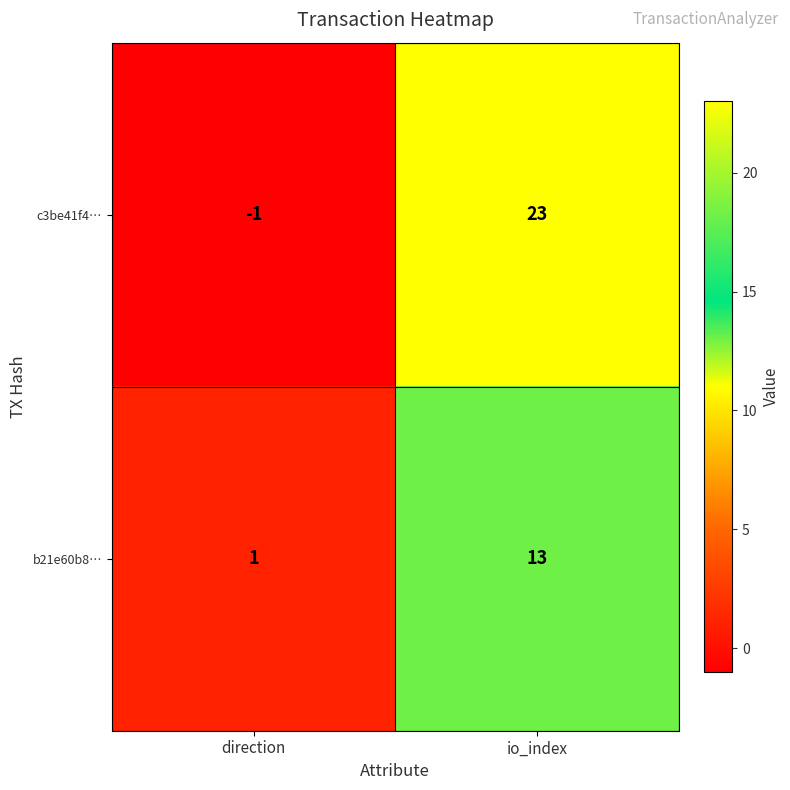

At which category does the chart reach its peak across all series?

io_index